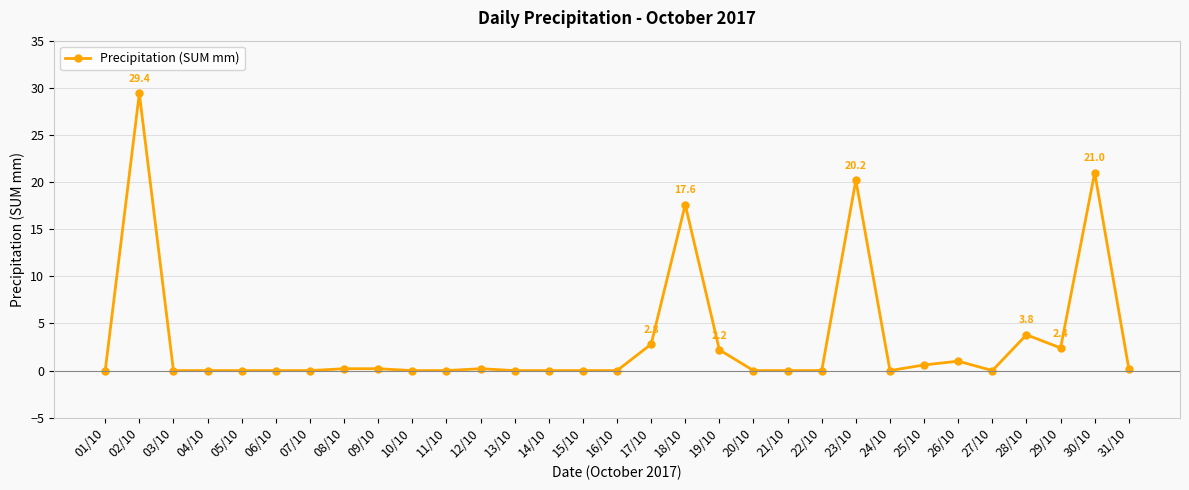

Between 17/10 and 25/10, which is larger?

17/10